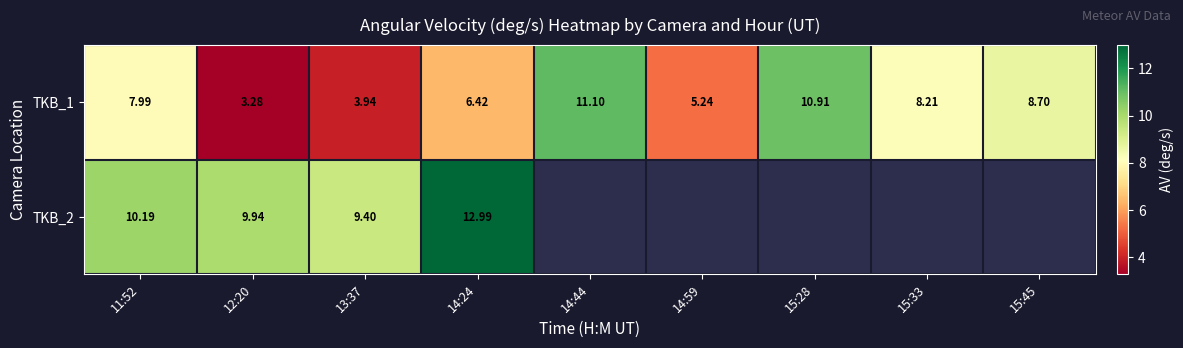

Between 13:37 and 12:20, which is larger?

13:37